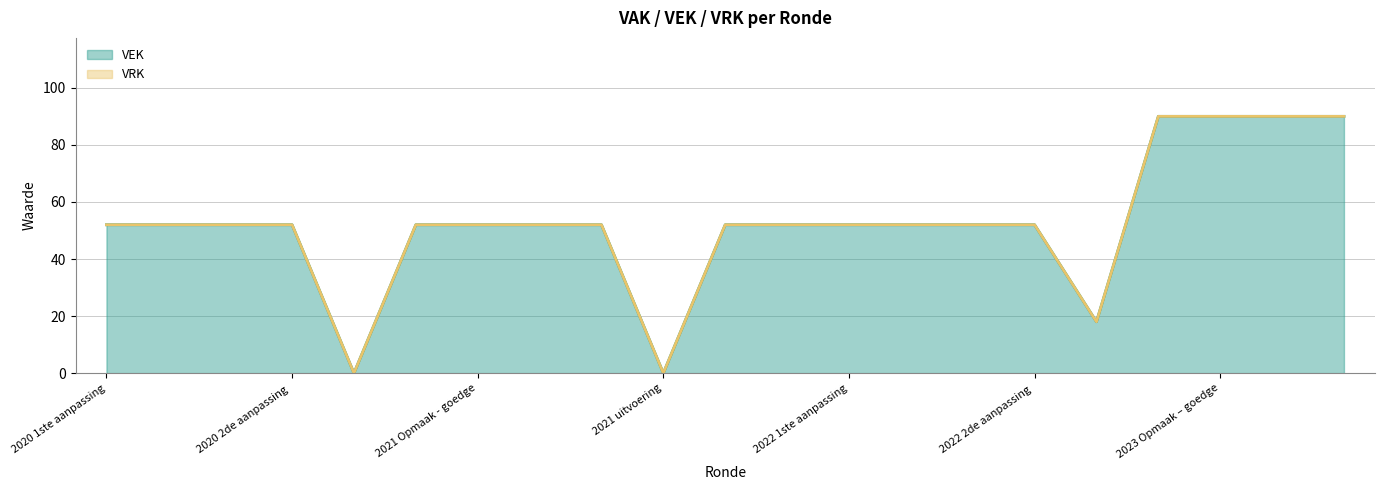

The value of VEK at 2022 1ste aanpassing is 12. True or false?

False